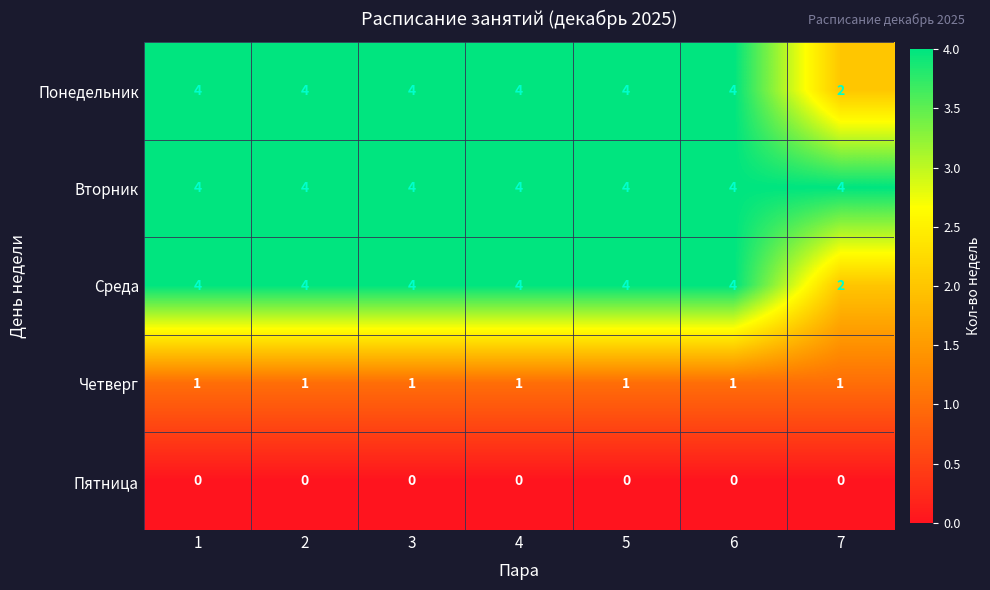

True or false: Вторник has a value of 4 at 5.

True